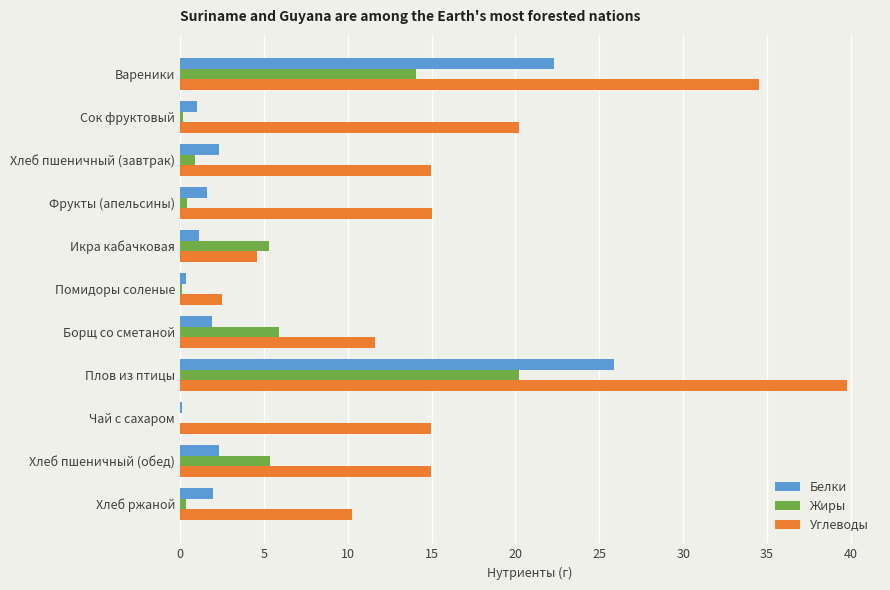

Which series changed the most between Борщ со сметаной and Хлеб ржаной?

Жиры